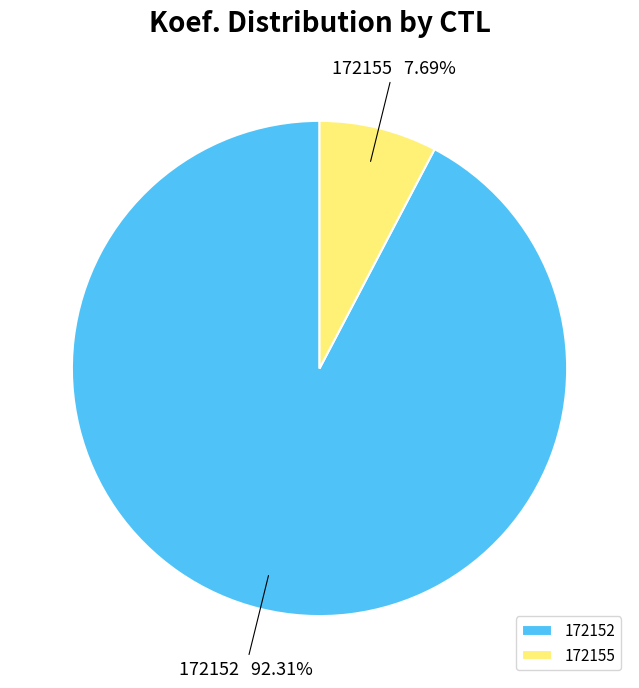

Is there a majority slice in this chart?

Yes